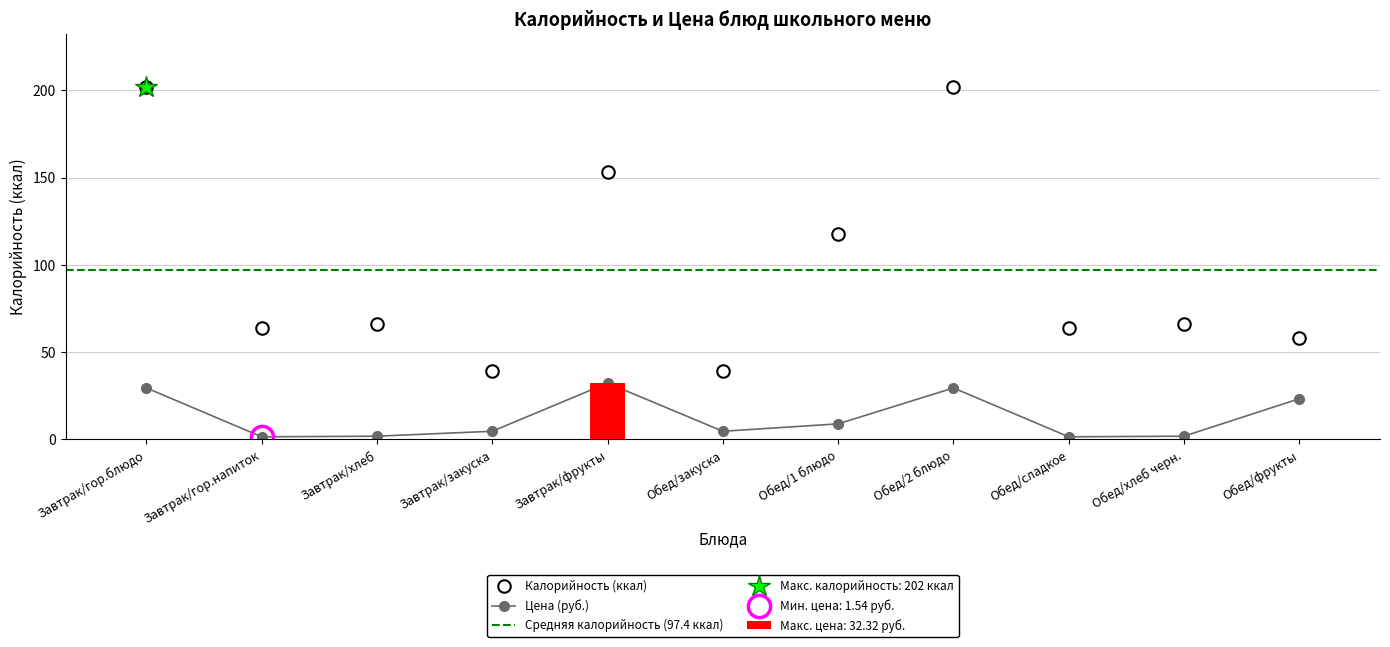

Which category has the highest value in the Цена series?

Завтрак/фрукты